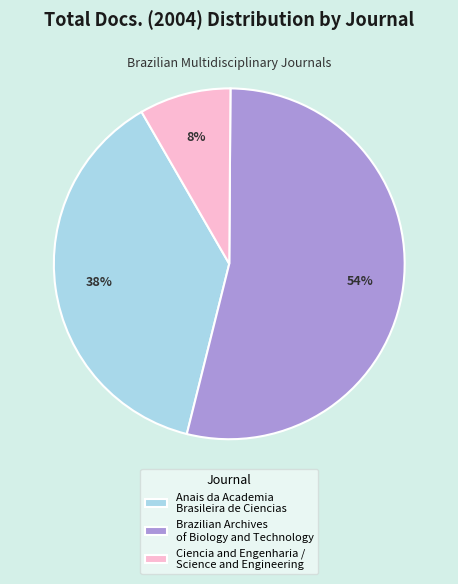

To the nearest percent, what is the average slice percentage?

33%